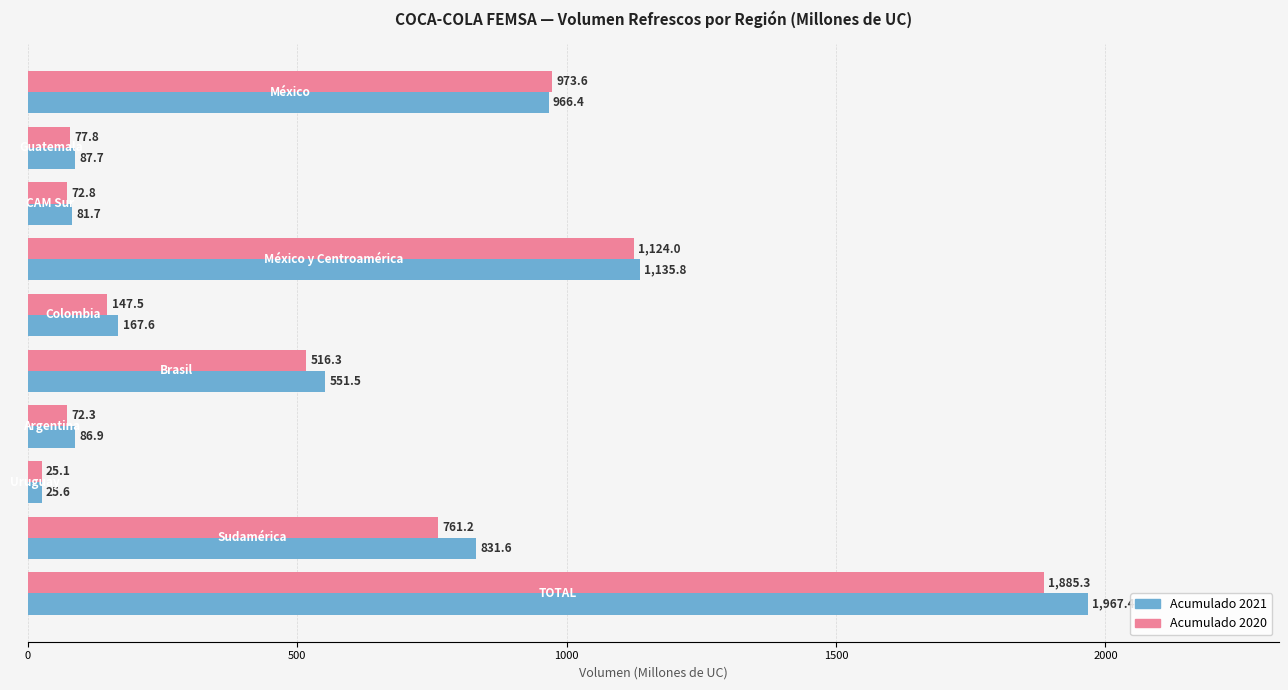

What is the spread (max minus min) of values at México y Centroamérica?

11.8